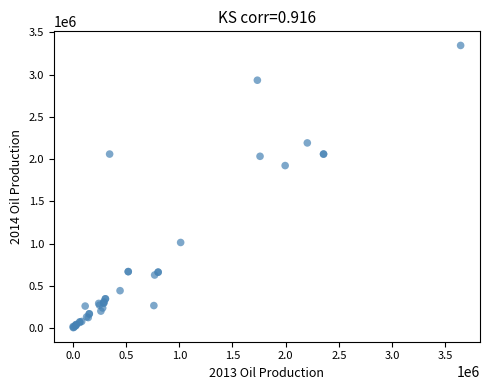

What Y value in the scatter plot is closest to 1674905?

1923025